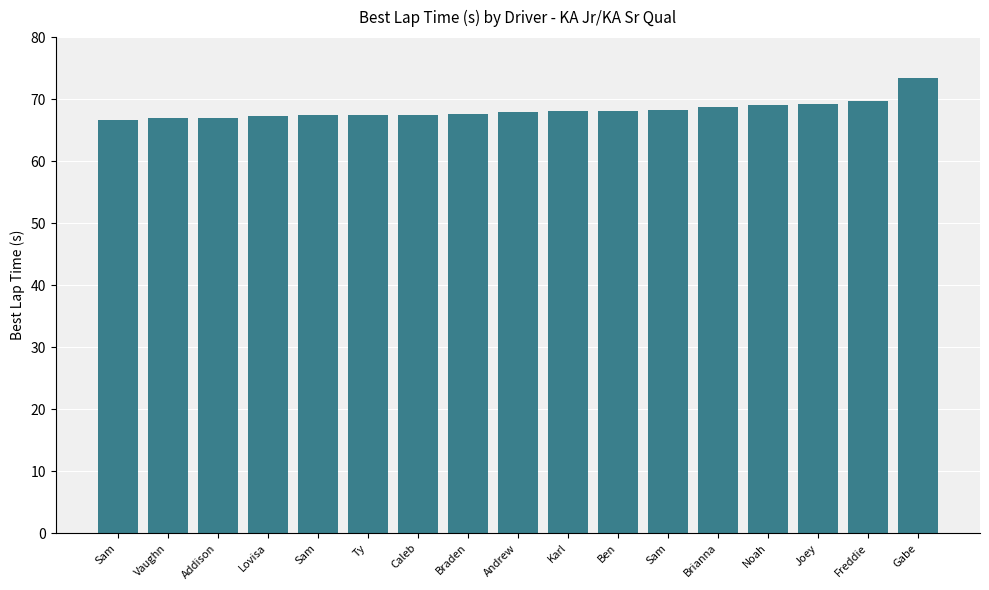

Where does the data first go above 67?

Addison